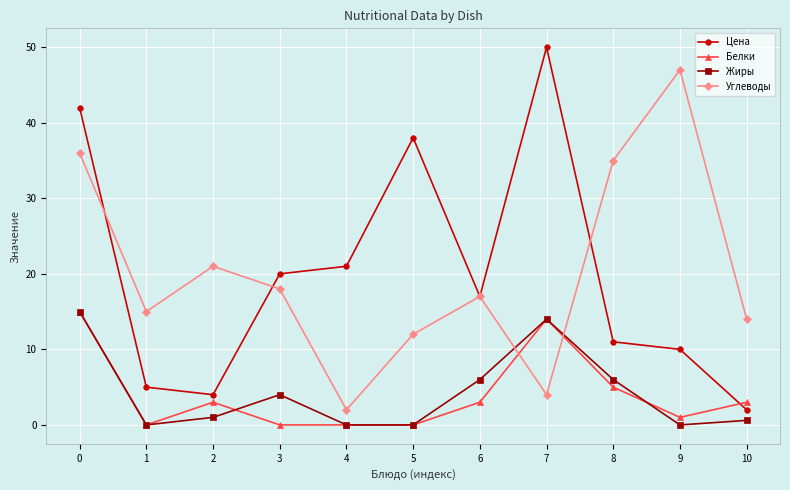

Between 9 and 10, which series saw the biggest shift?

Углеводы